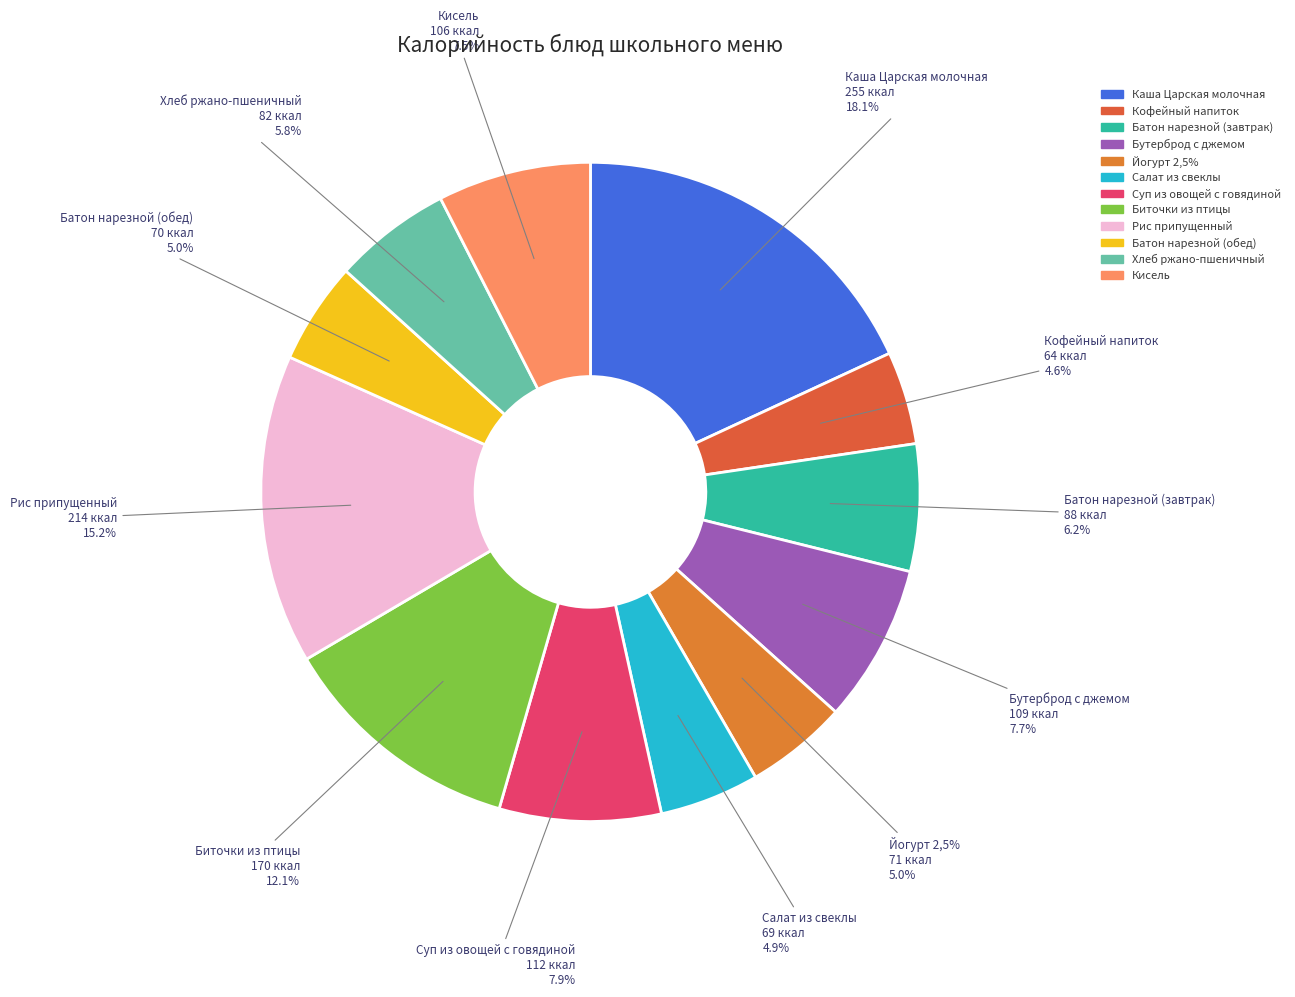

Does Батон нарезной (обед) represent more than half of the total?

No